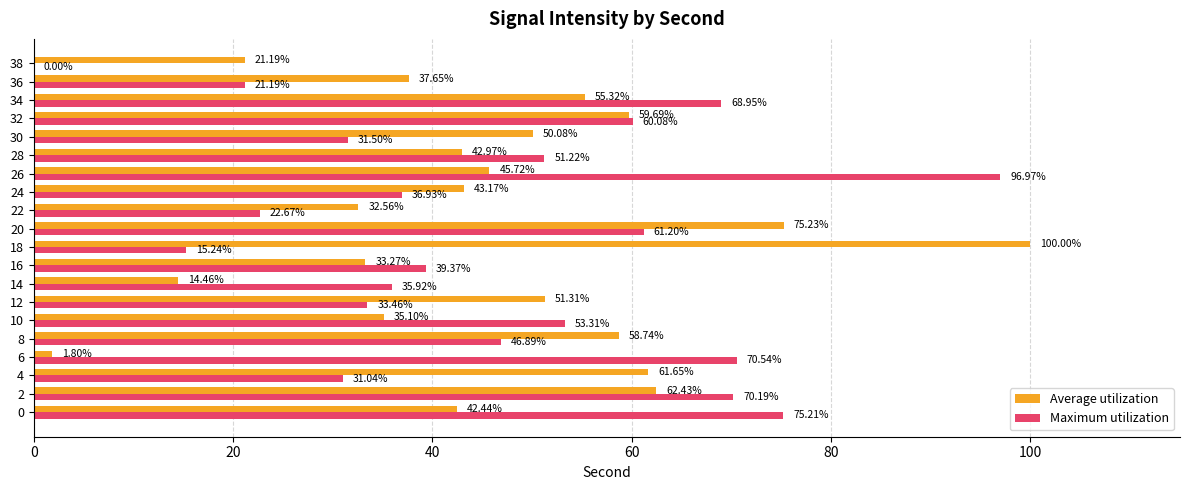

Which series has the largest range (max minus min)?

Average utilization